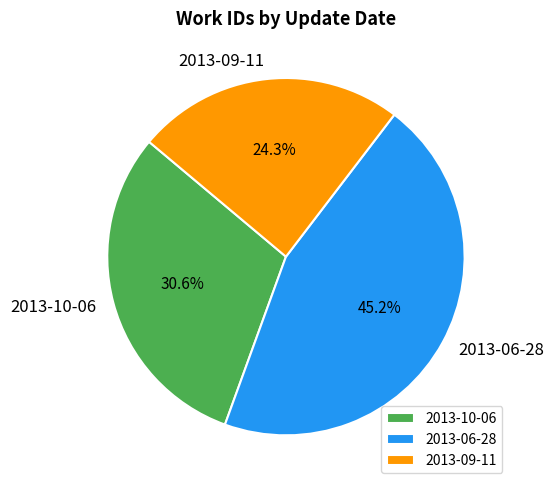

To the nearest percent, what is the difference between the largest and smallest slice percentages?

21%